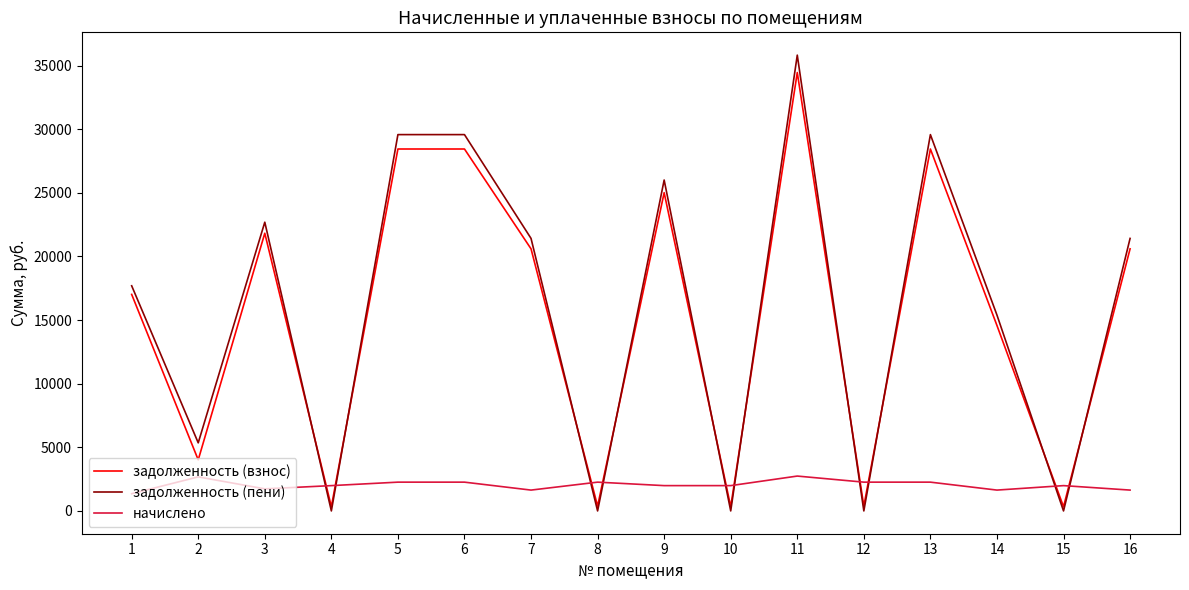

What are all the series names shown in the legend?

задолженность (взнос), задолженность (пени), начислено